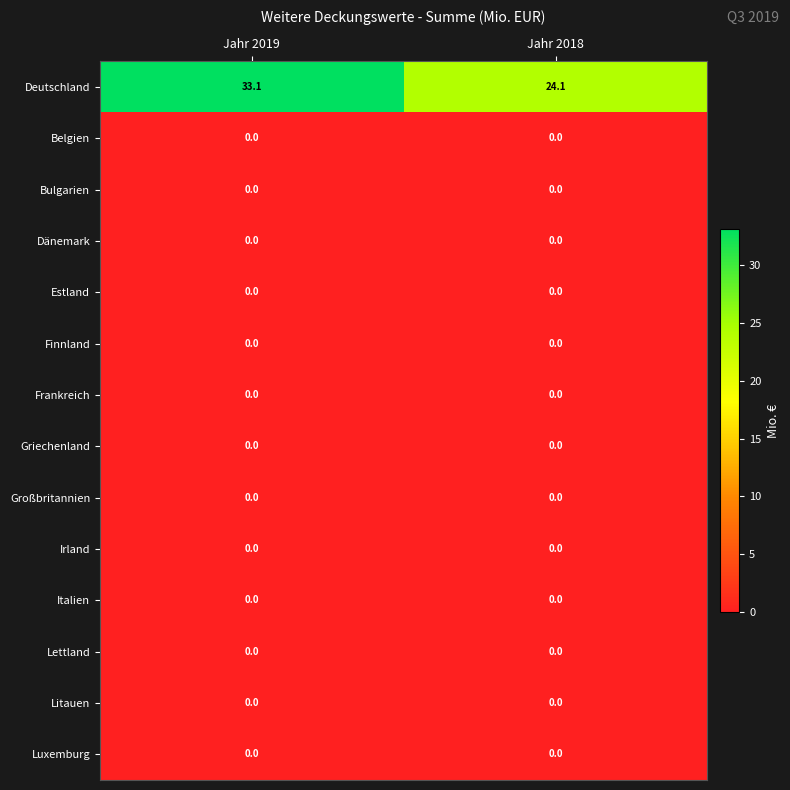

Which series has the widest spread of values?

Deutschland